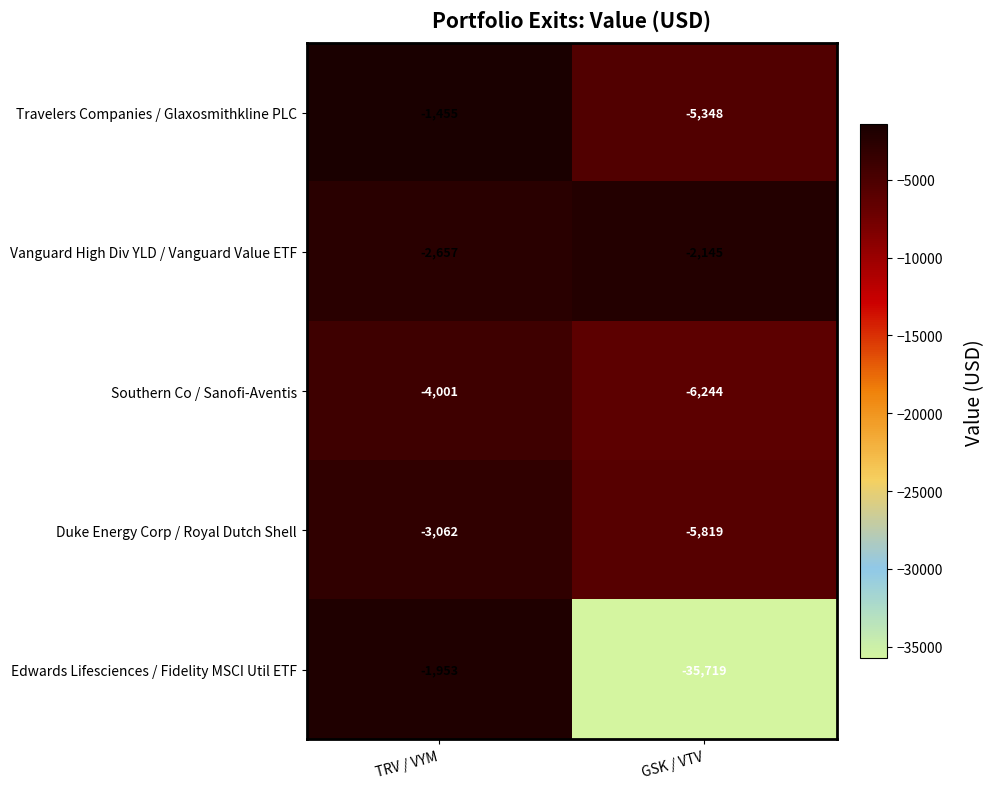

Is it true that Vanguard High Div YLD / Vanguard Value ETF equals -2657 at TRV / VYM?

True